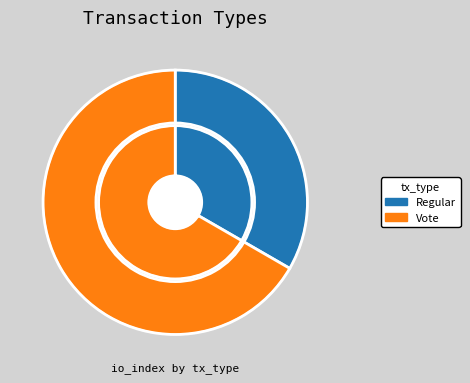

Does any single category account for the majority?

Yes